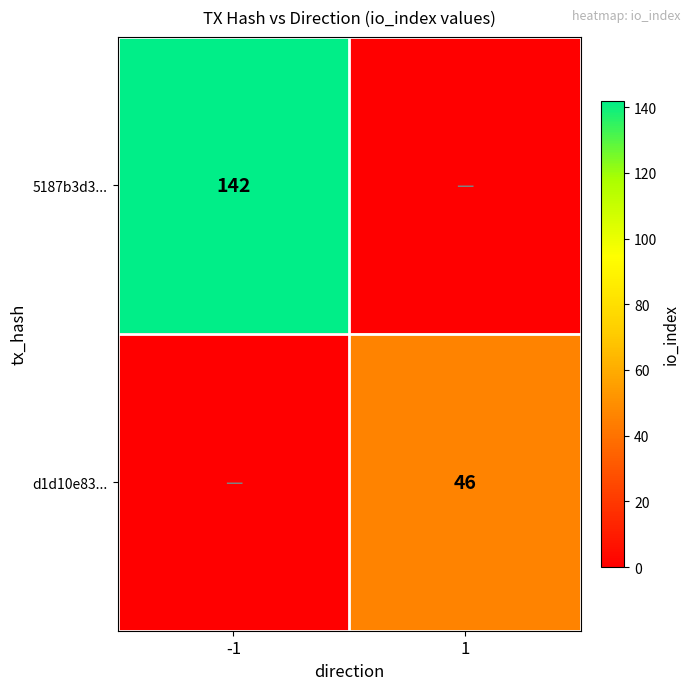

At how many categories does at least one series exceed 16?

2